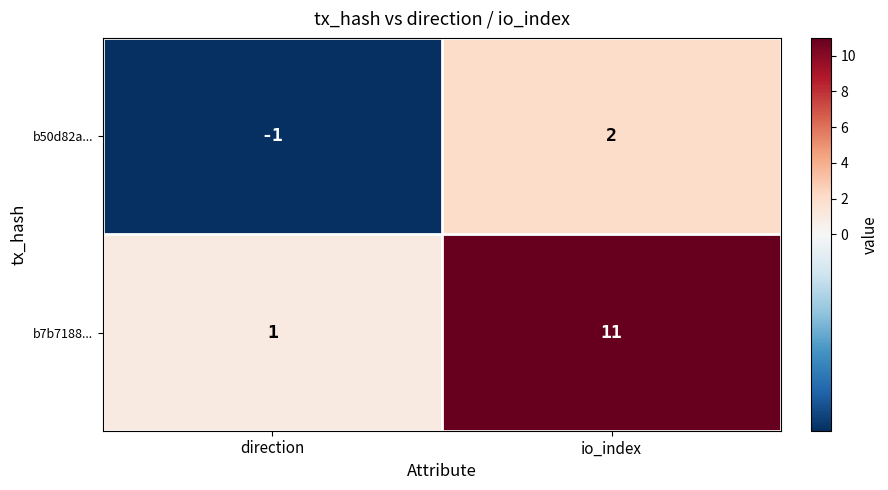

At which label does b50d82a... reach its peak?

io_index